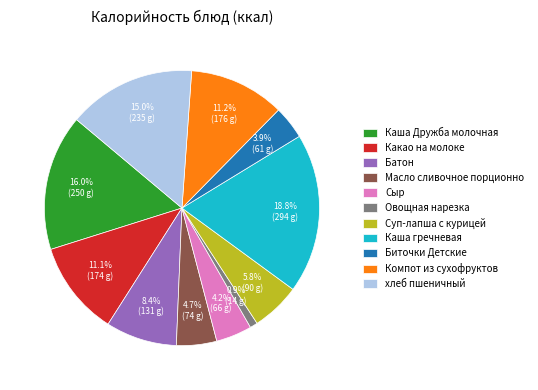

How many slices are in this pie chart?

11